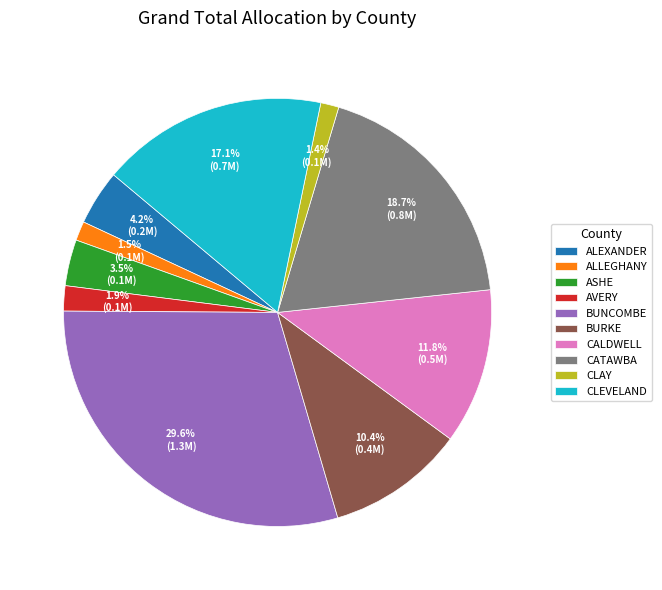

What is the ratio of the value at CLEVELAND to the value at ASHE?

4.9